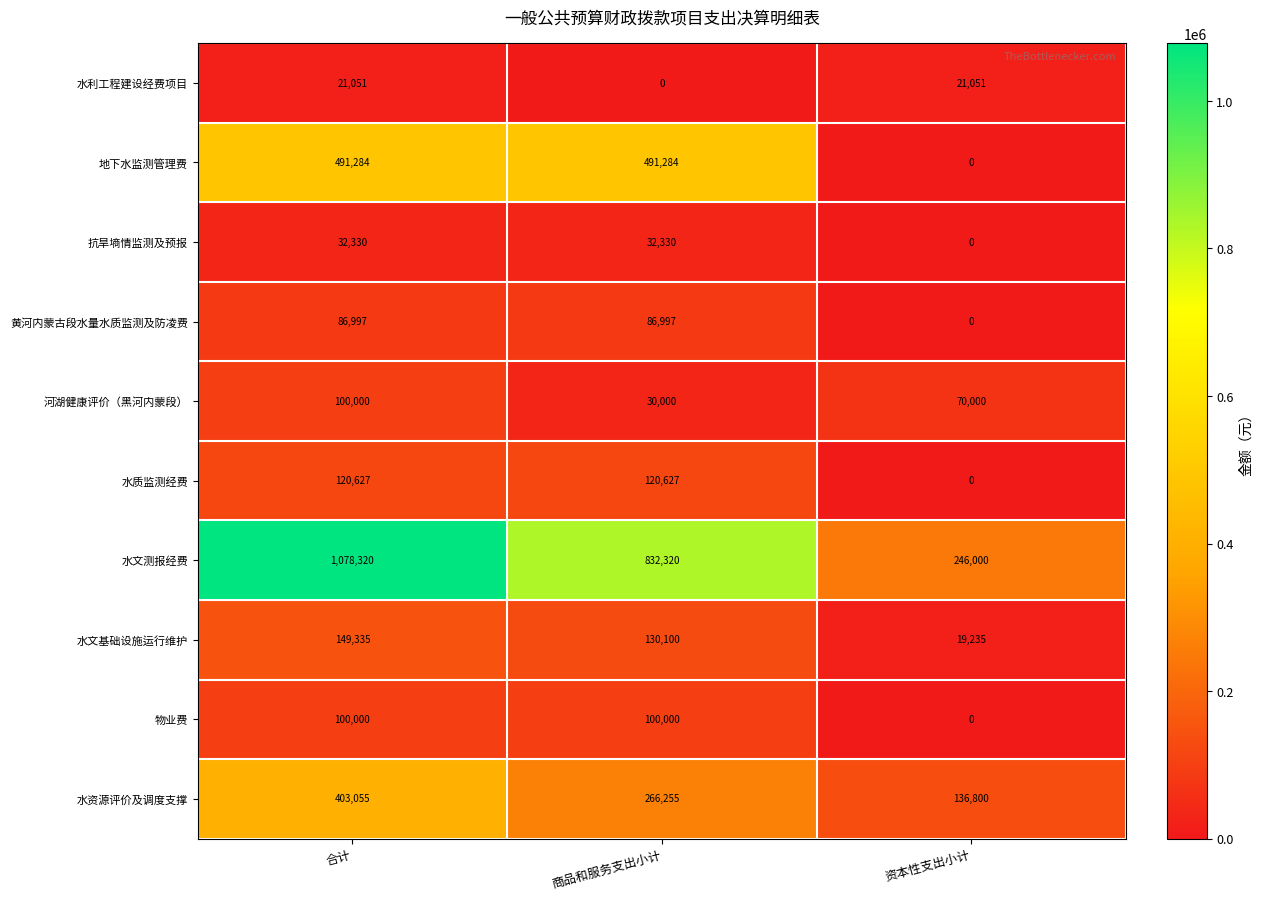

Reading right to left, what are all the values shown in this chart?

水利工程建设经费项目: 资本性支出小计=21051	商品和服务支出小计=0	合计=21051
地下水监测管理费: 资本性支出小计=0	商品和服务支出小计=491284	合计=491284
抗旱墒情监测及预报: 资本性支出小计=0	商品和服务支出小计=32330	合计=32330
黄河内蒙古段水量水质监测及防凌费: 资本性支出小计=0	商品和服务支出小计=86997	合计=86997
河湖健康评价（黑河内蒙段）: 资本性支出小计=70000	商品和服务支出小计=30000	合计=100000
水质监测经费: 资本性支出小计=0	商品和服务支出小计=120627	合计=120627
水文测报经费: 资本性支出小计=246000	商品和服务支出小计=832320	合计=1078320
水文基础设施运行维护: 资本性支出小计=19235	商品和服务支出小计=130100	合计=149335
物业费: 资本性支出小计=0	商品和服务支出小计=100000	合计=100000
水资源评价及调度支撑: 资本性支出小计=136800	商品和服务支出小计=266255	合计=403055